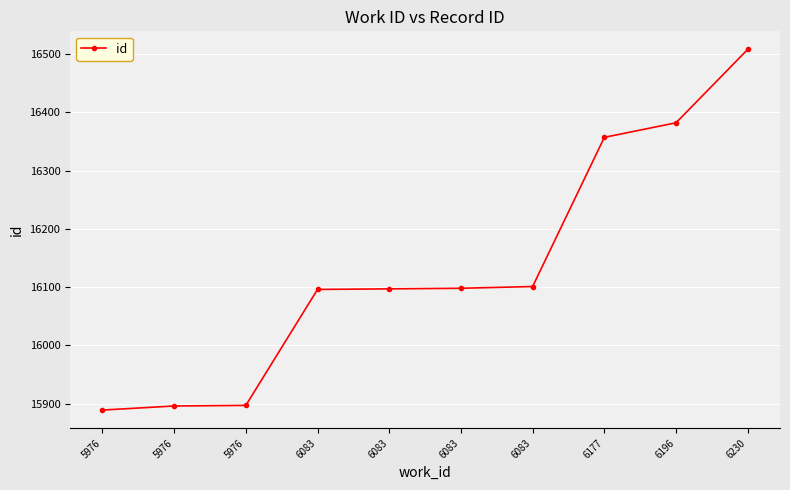

Does the chart have visible grid lines?

Yes